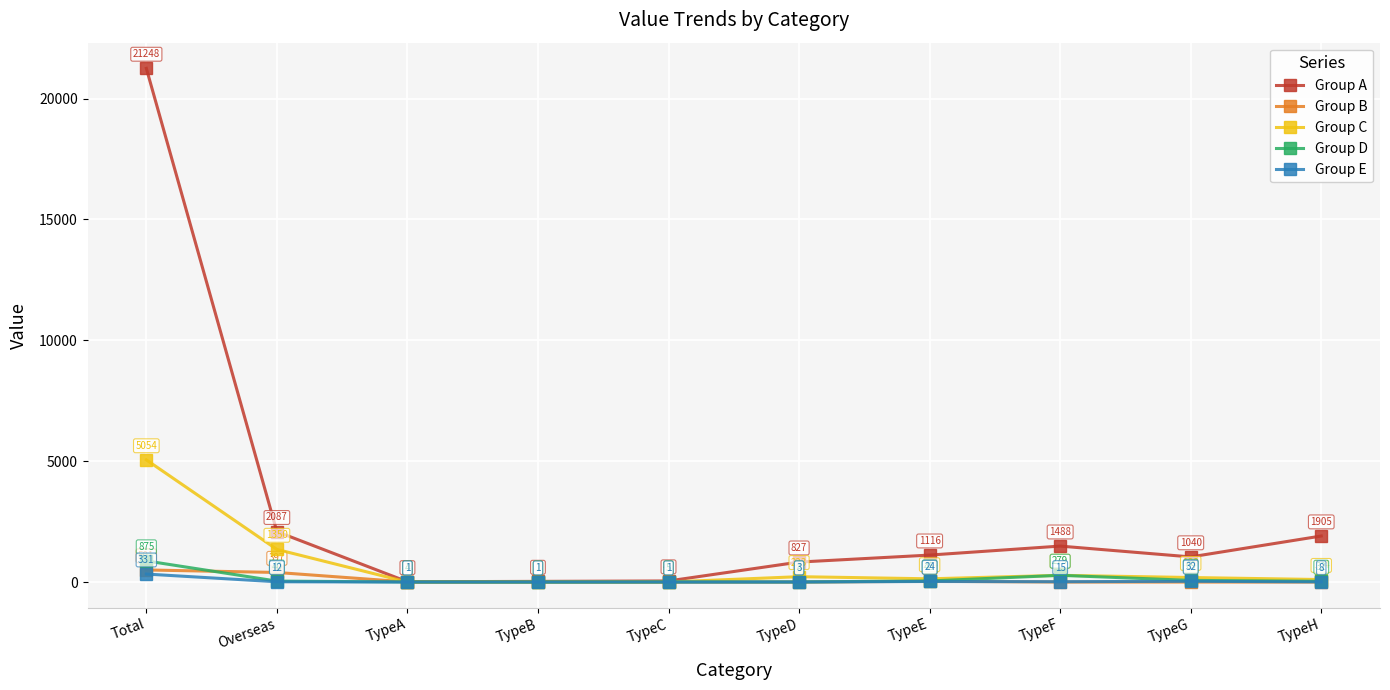

What are all the series names shown in the legend?

Group A, Group B, Group C, Group D, Group E